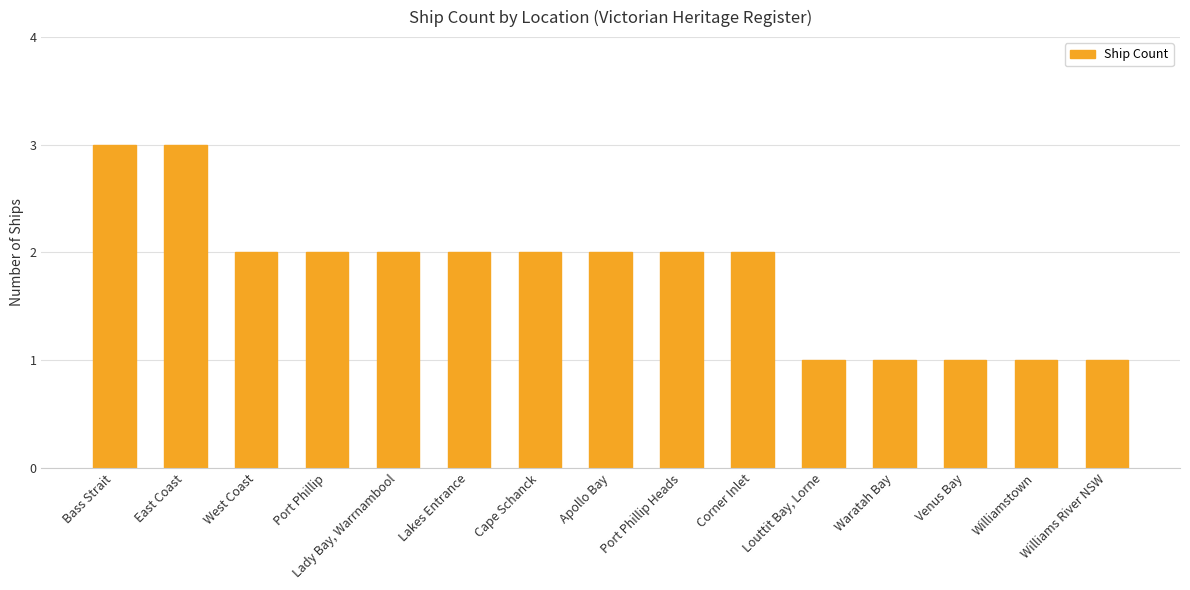

What is the average value?

2